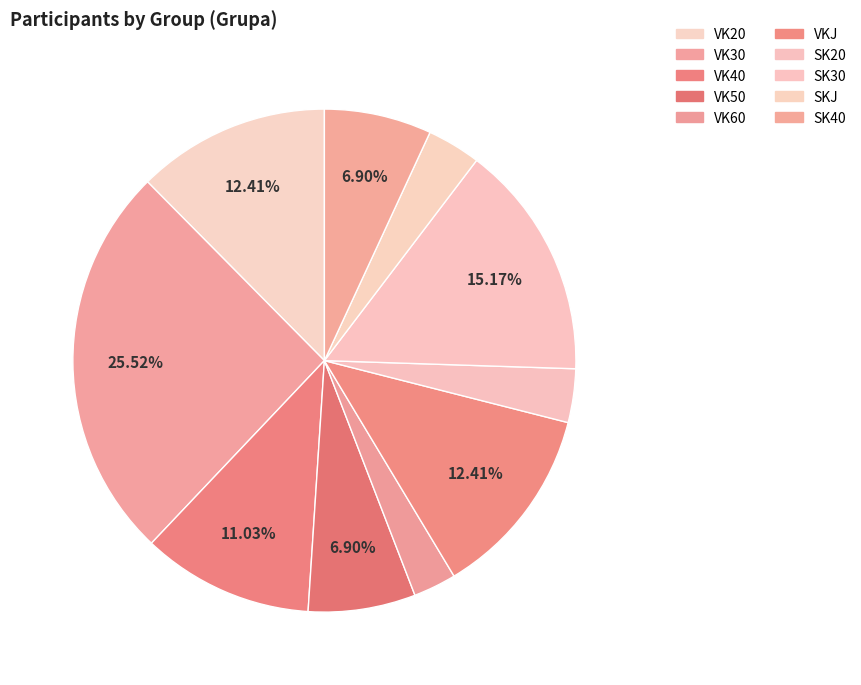

Rank the categories by value from highest to lowest.

VK30, SK30, VK20, VKJ, VK40, VK50, SK40, SK20, SKJ, VK60